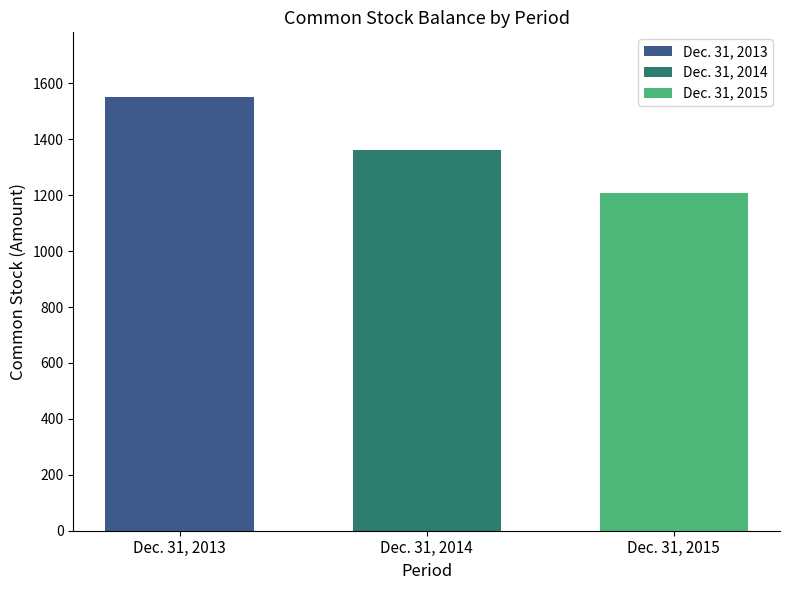

What is the spread (max minus min) of values at Dec. 31, 2014?

341